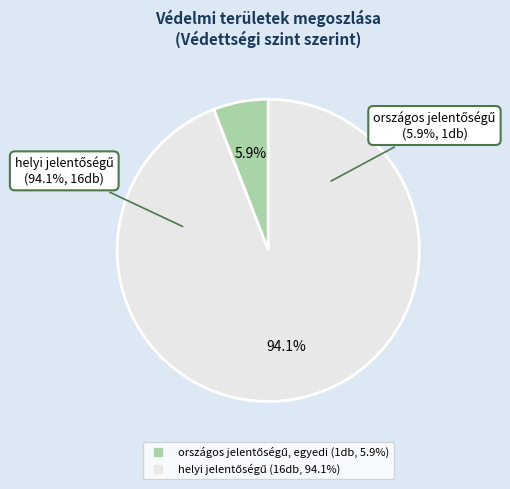

Rank the categories by value from lowest to highest.

országos jelentőségű, egyedi, helyi jelentőségű